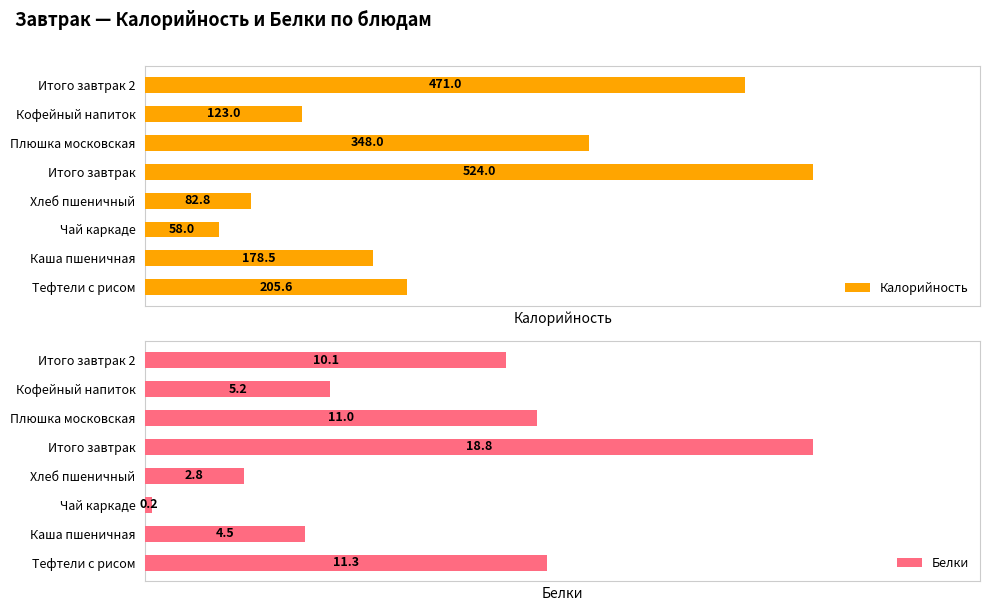

Is the value of Белки at Тефтели с рисом greater than the value of Калорийность at Тефтели с рисом?

No